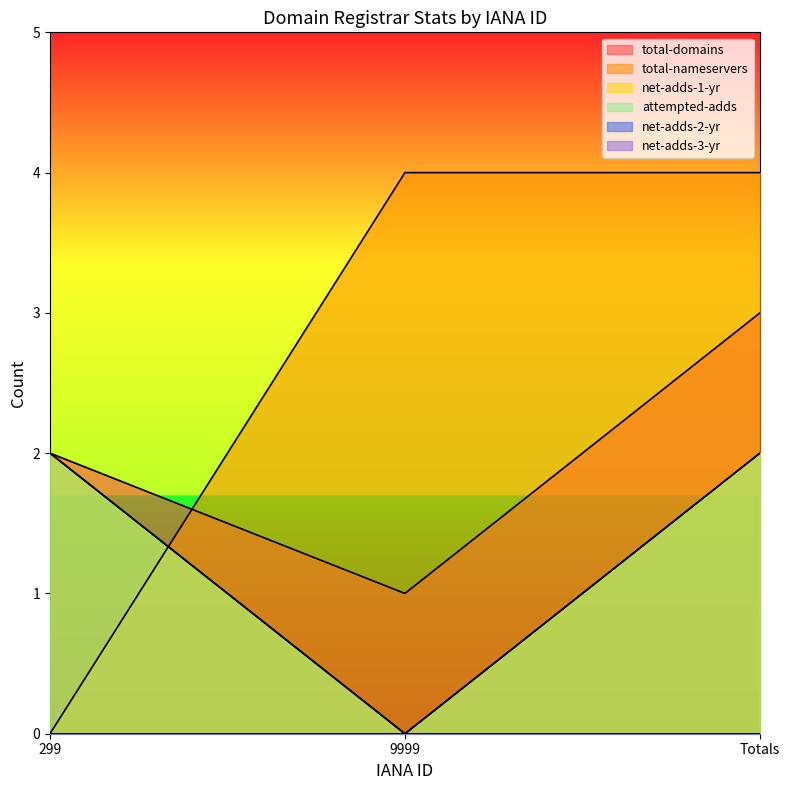

Count the total-nameservers values in the range 0 to 4.

3